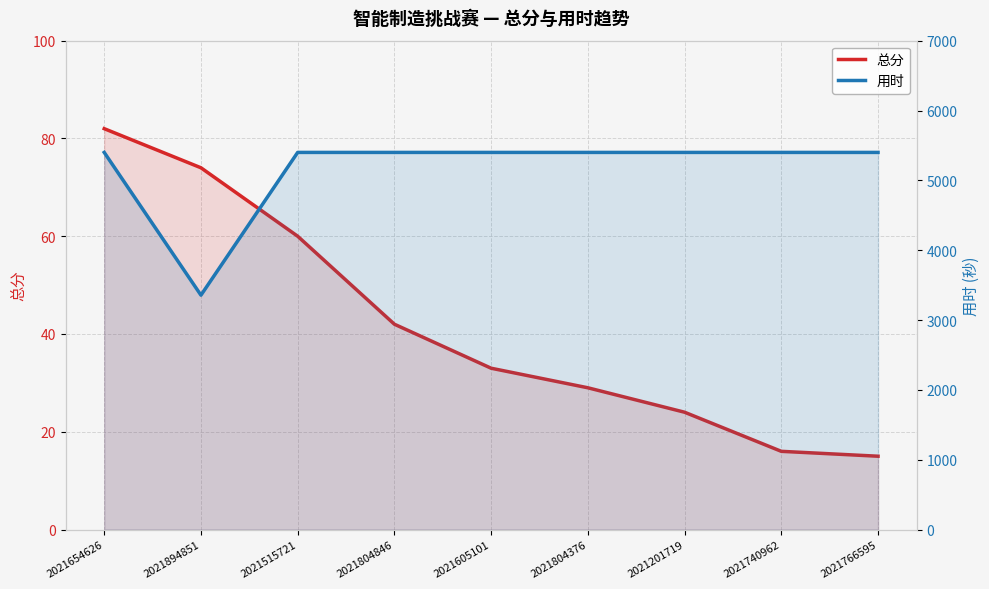

Reading left to right, list all the values displayed in this chart.

总分: 2021654626=82	2021894851=74	2021515721=60	2021804846=42	2021605101=33	2021804376=29	2021201719=24	2021740962=16	2021766595=15
用时: 2021654626=5400	2021894851=3356	2021515721=5400	2021804846=5400	2021605101=5400	2021804376=5400	2021201719=5400	2021740962=5400	2021766595=5400